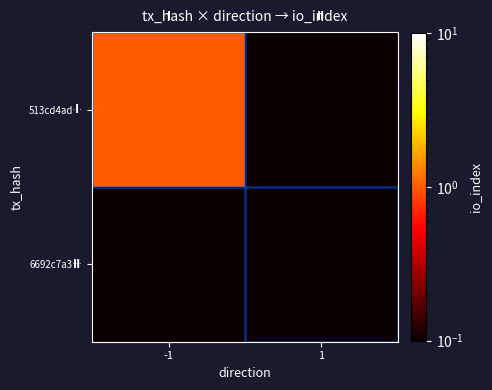

What is the spread (max minus min) of values at -1?

1.0